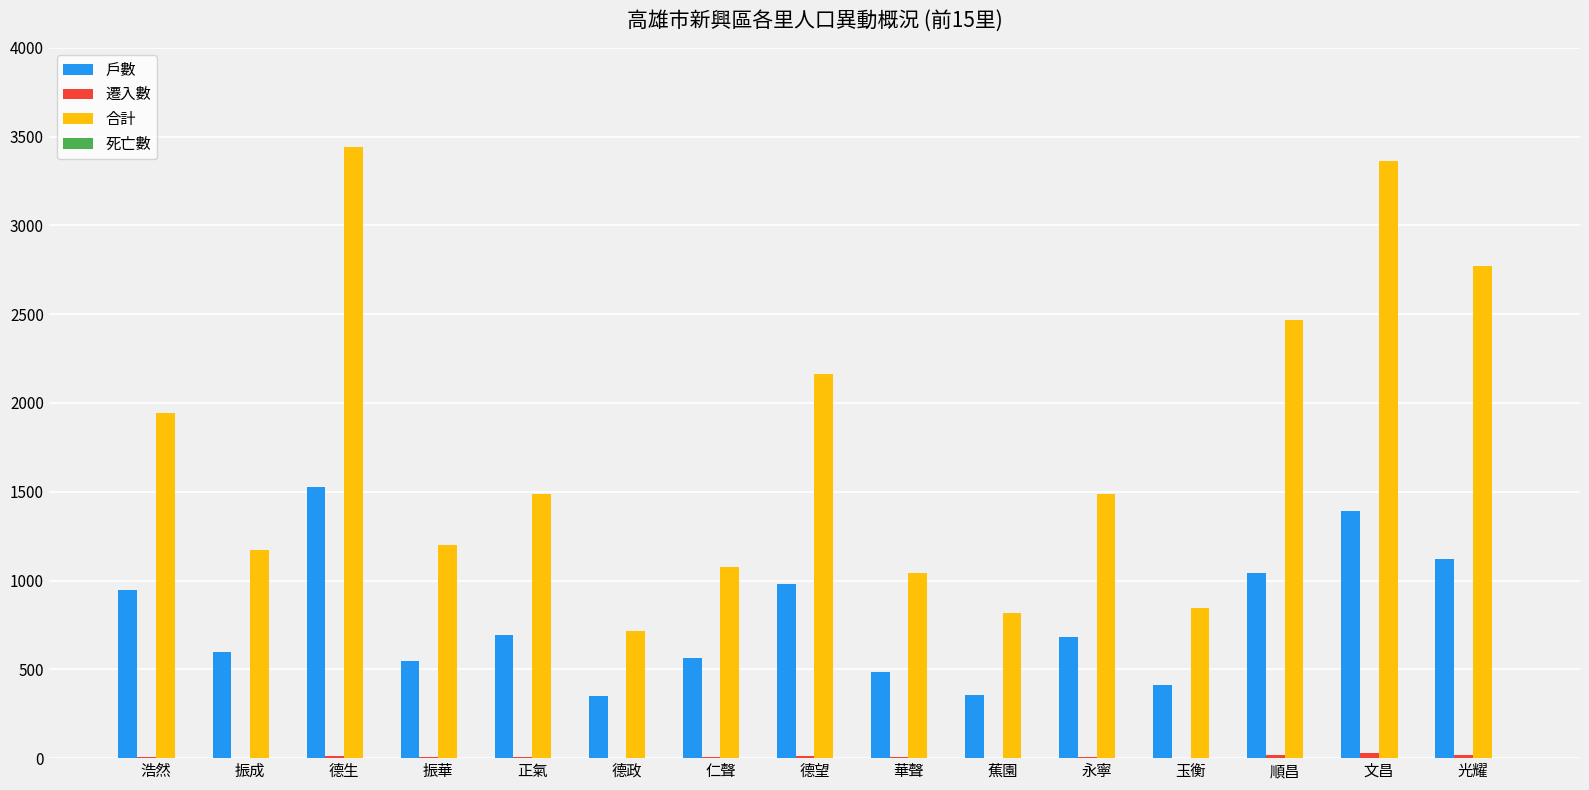

Which series has the largest total across all categories?

合計